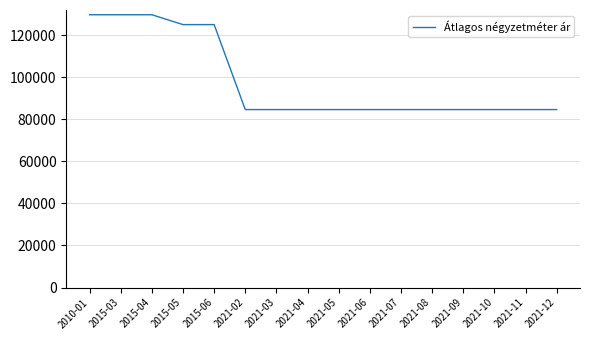

What is the greatest value displayed?

129687